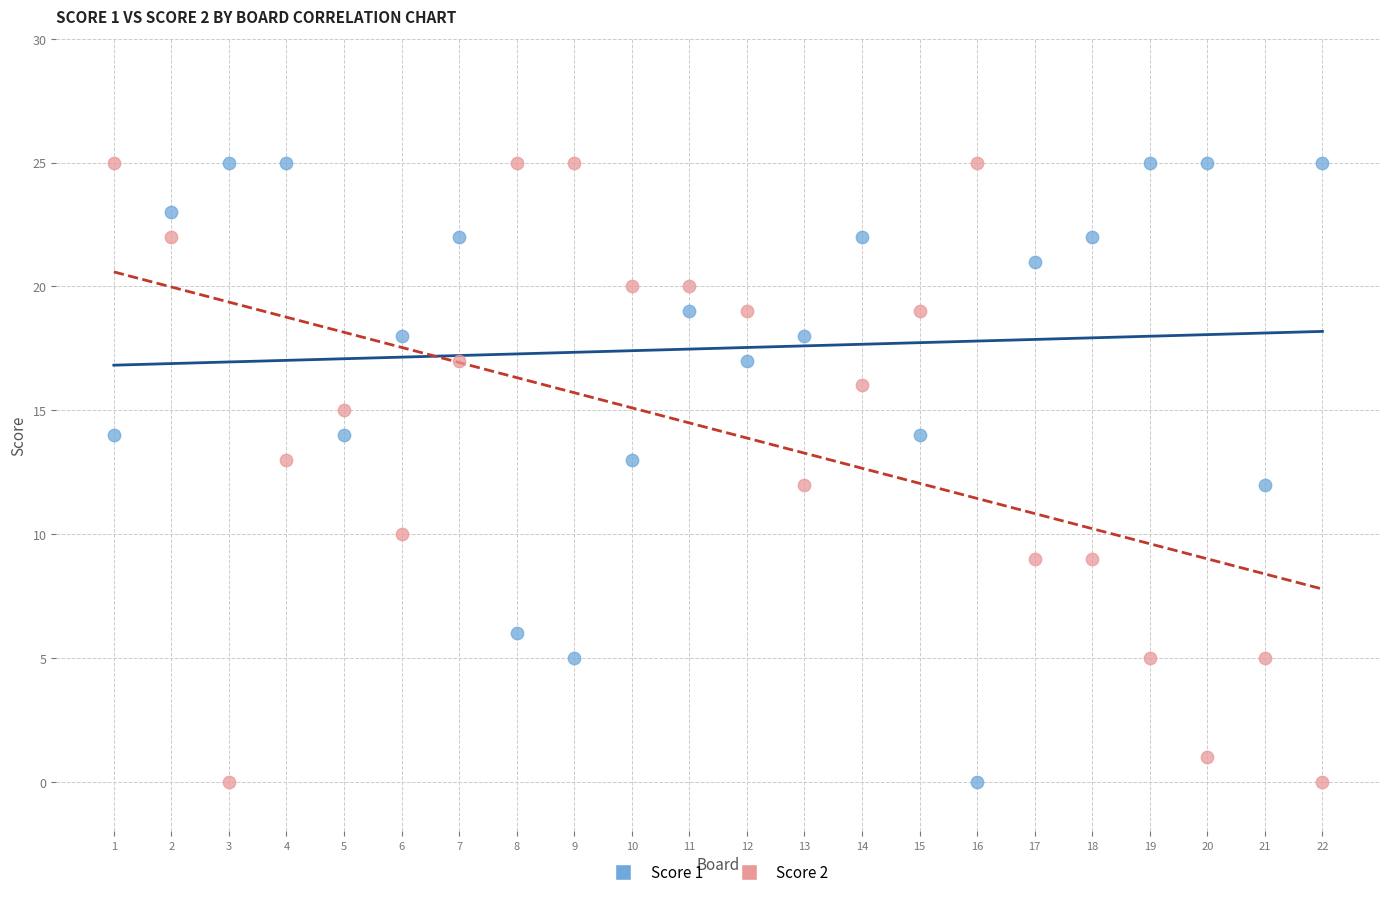

What are all the series names shown in the legend?

Score 1, Score 2